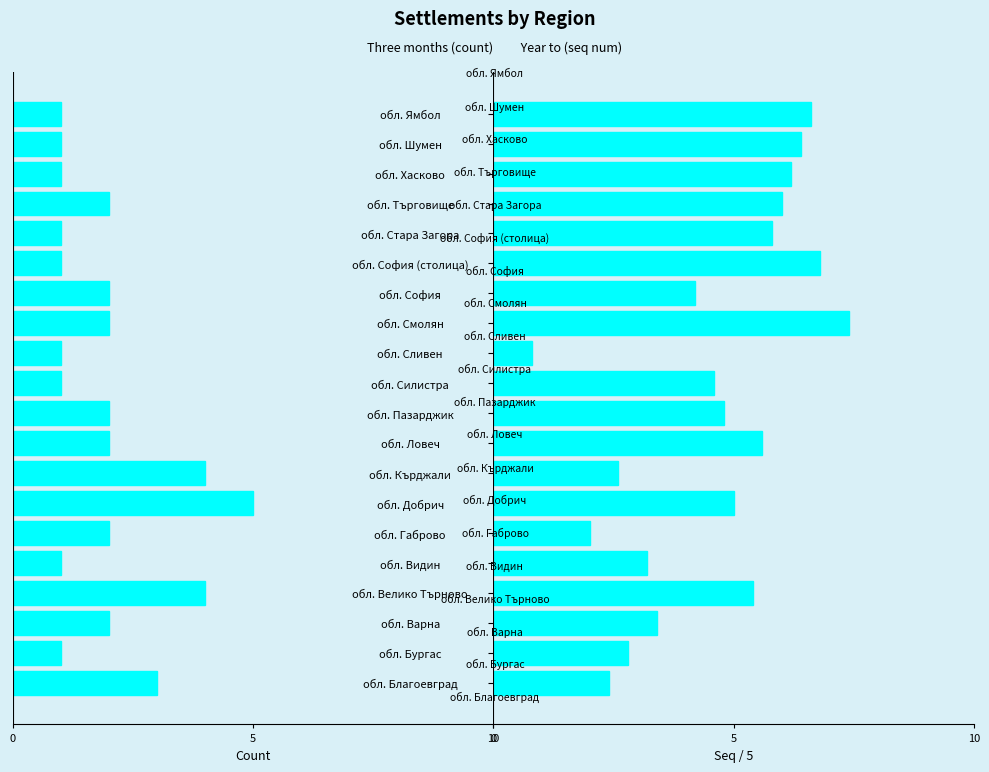

Are the bars horizontal?

Yes